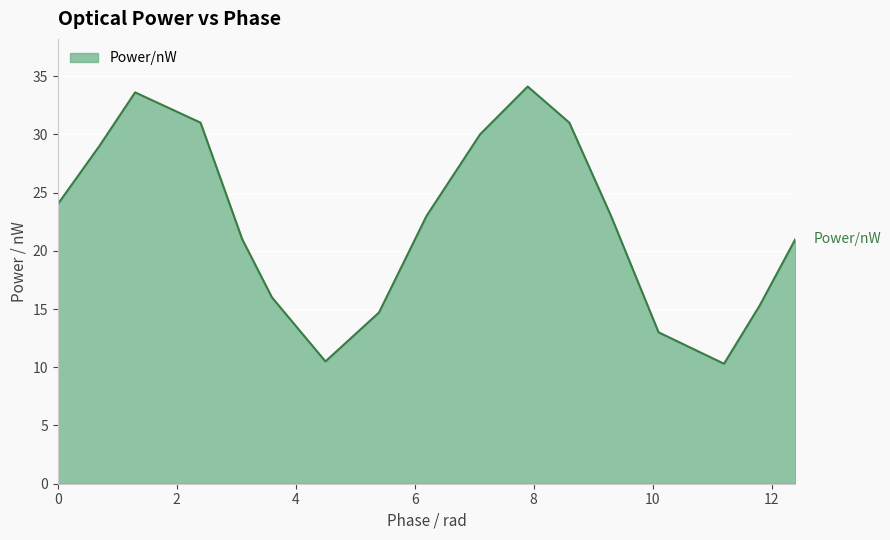

What is the smallest value displayed?

10.3